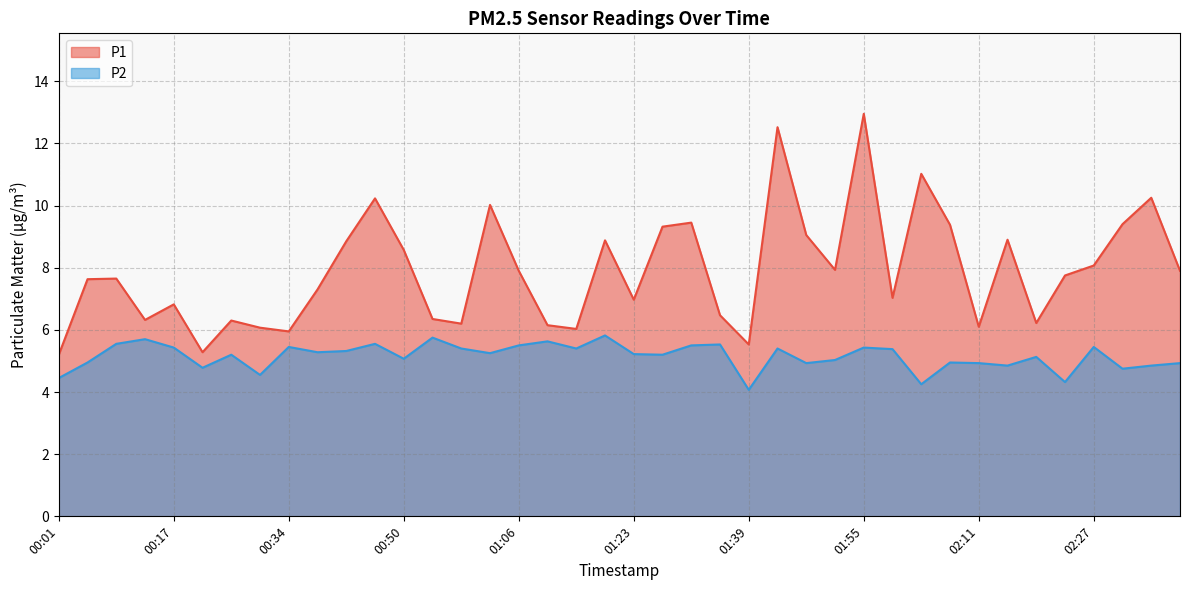

How many lines are shown in the chart?

2